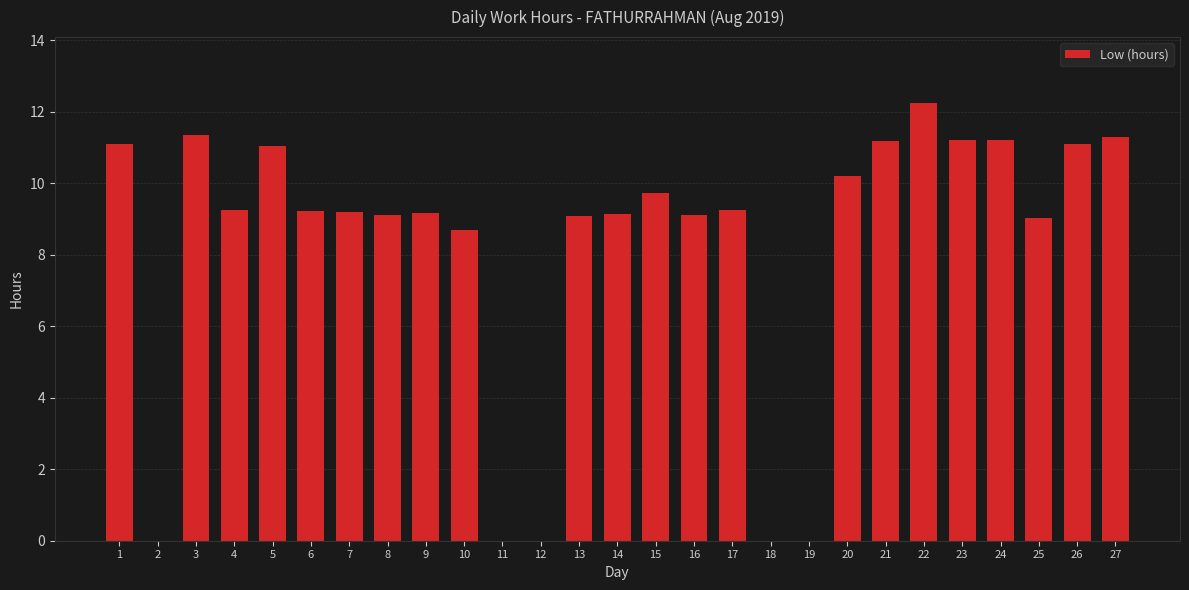

Count the number of categories in the chart.

27